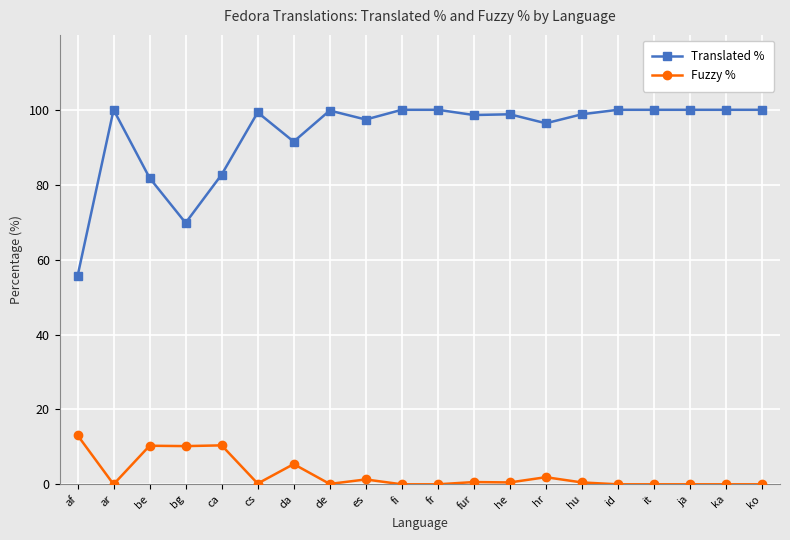

Which series has the largest total across all categories?

Translated %